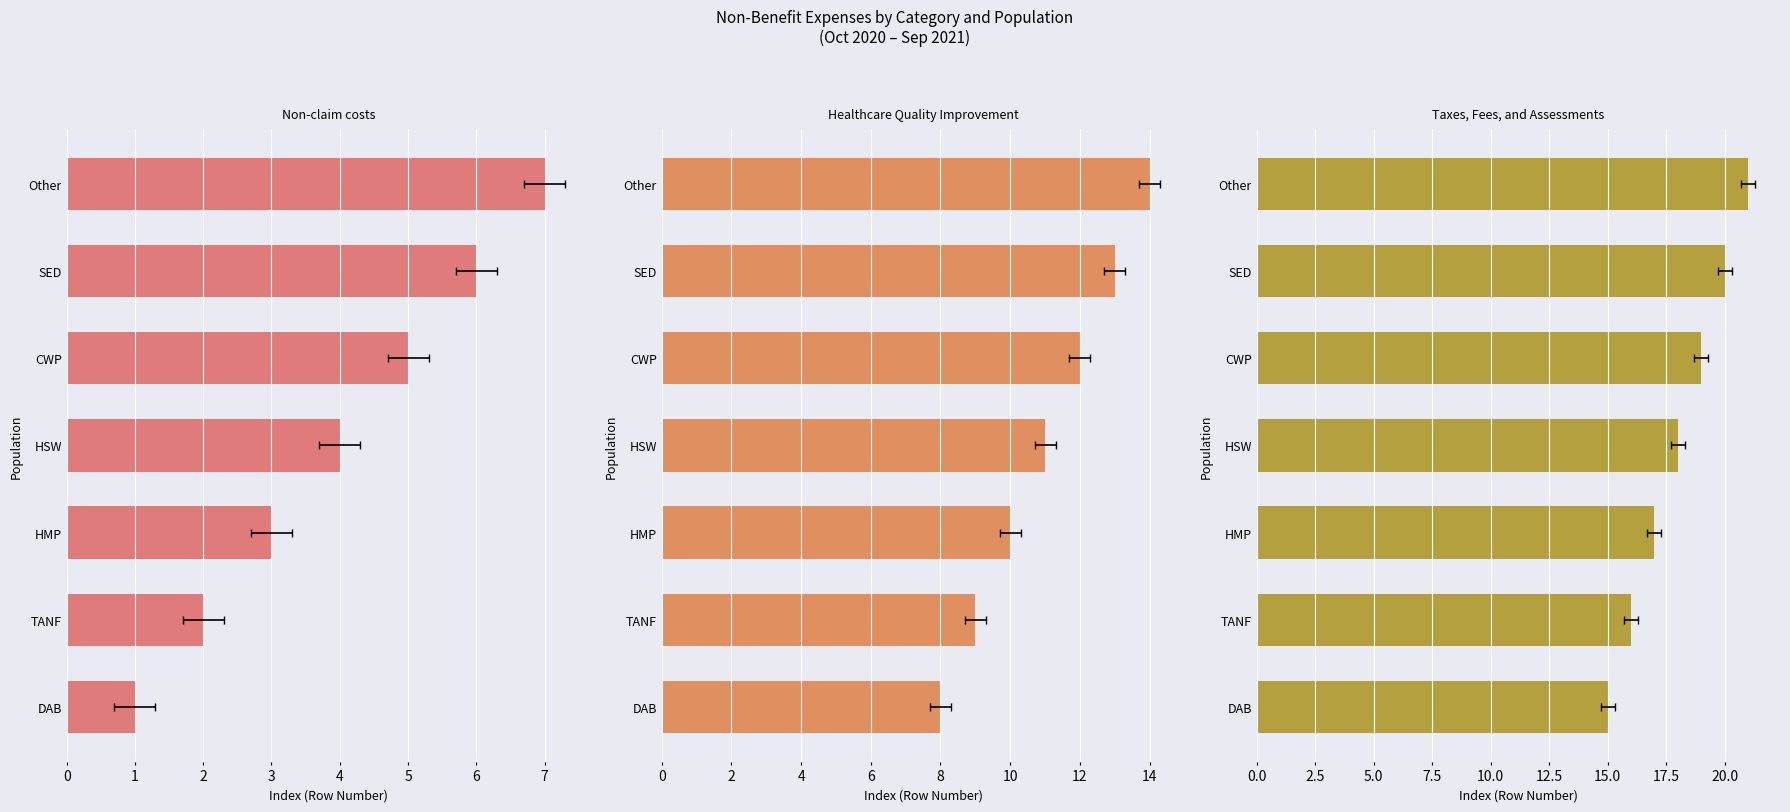

What is the difference between the second highest and minimum values in the Non-claim costs series?

5